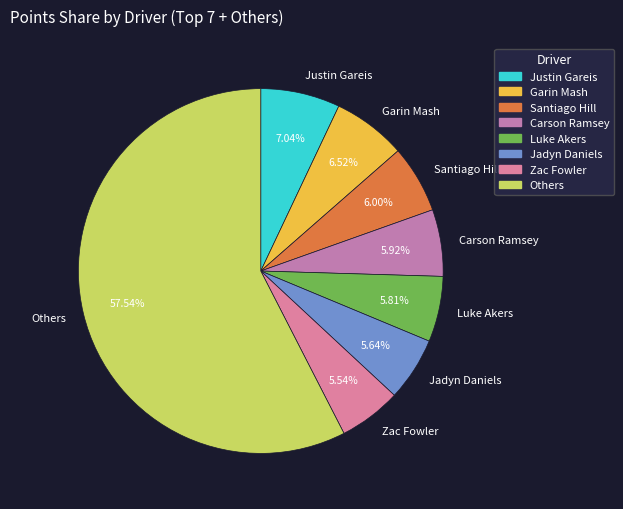

Do Luke Akers and Zac Fowler together represent more than half of the pie?

No